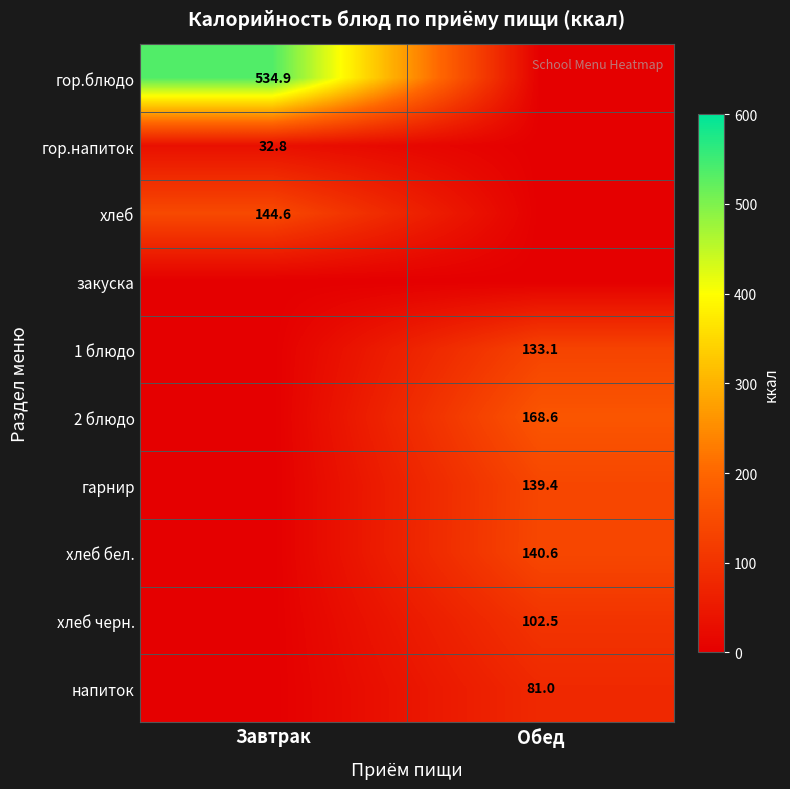

The 1 блюдо series shows 179.1 at Обед. True or false?

False